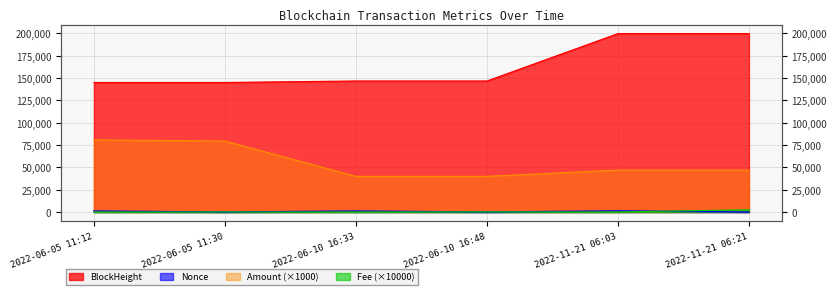

What position from the left is 2022-06-10 16:33?

3